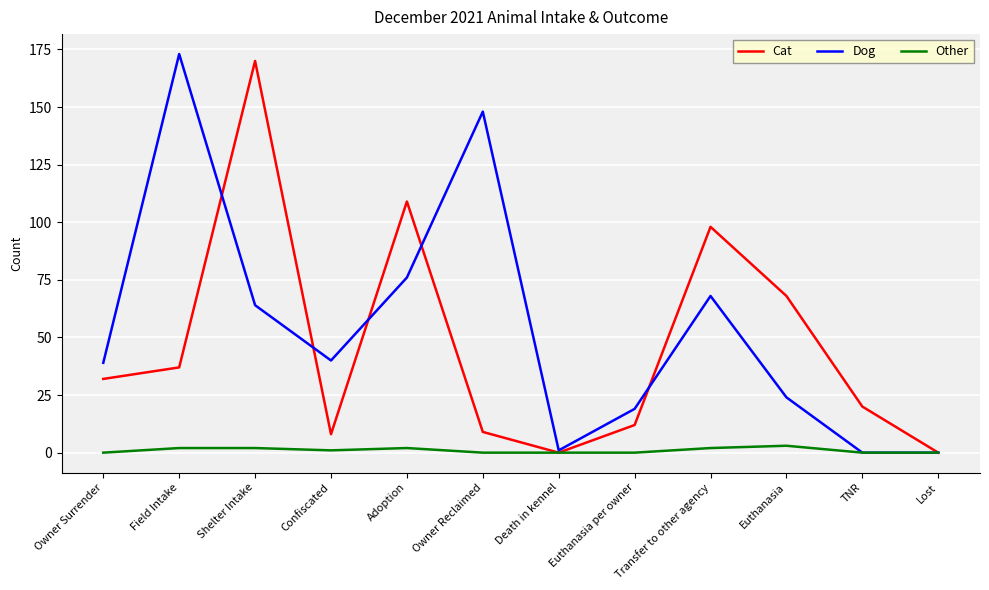

Where is the first local maximum for Dog?

Field Intake